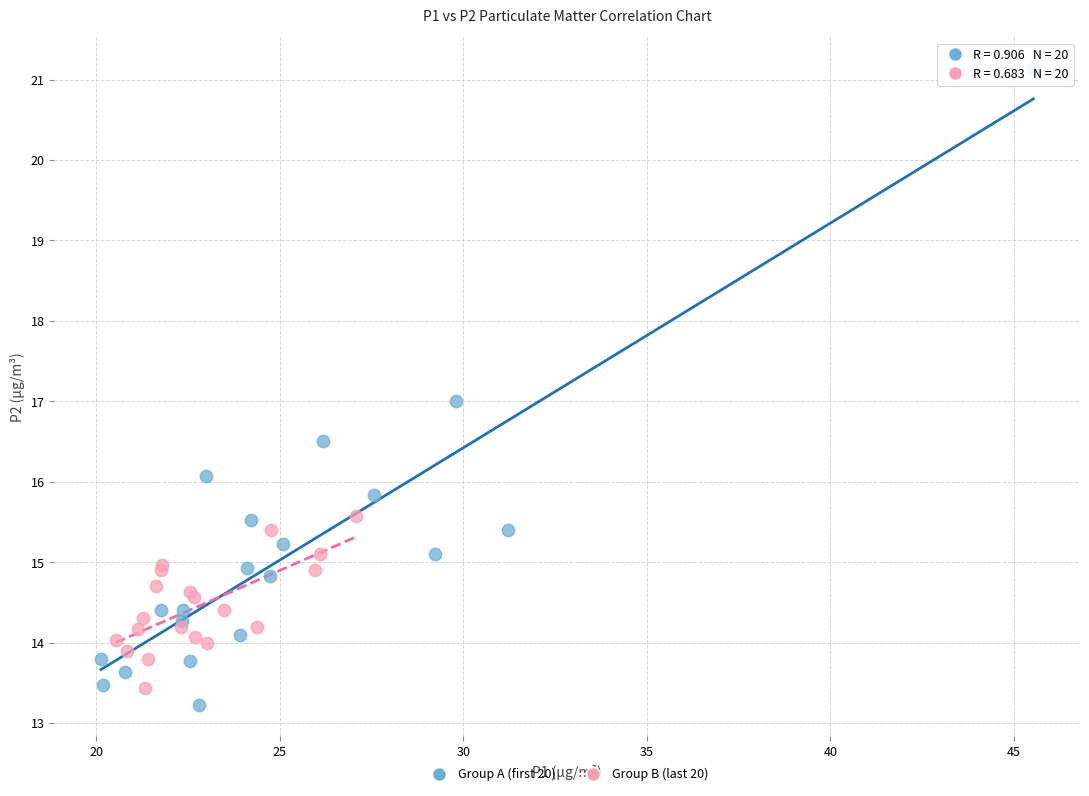

What are all the series names shown in the legend?

Group A (first 20), Group B (last 20)